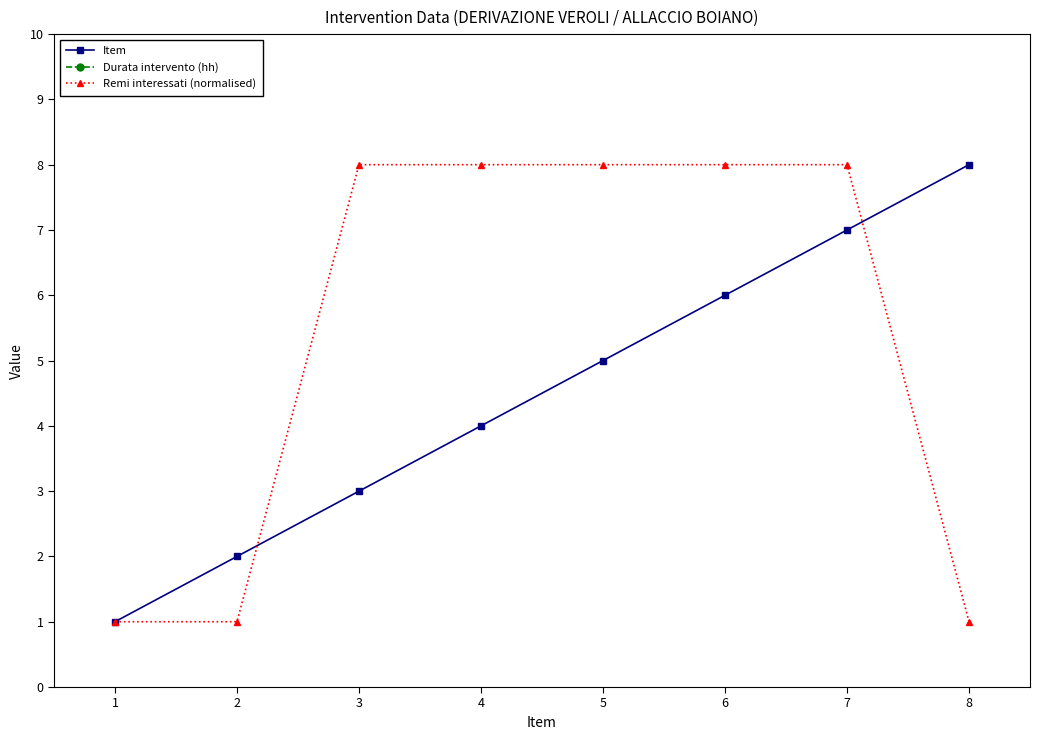

Does the chart display data point markers on the line(s)?

Yes